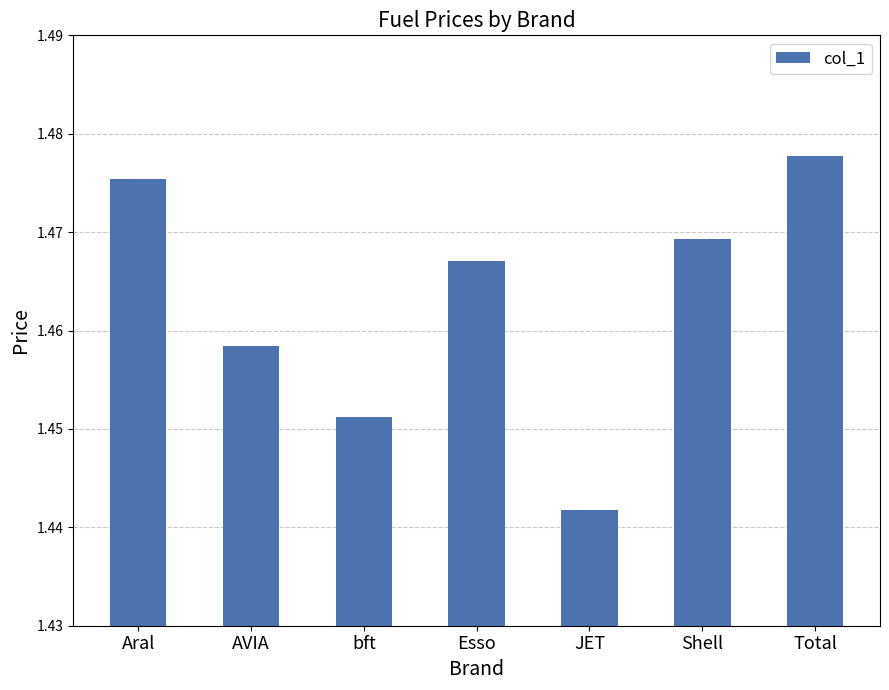

How many bars are there in total?

7